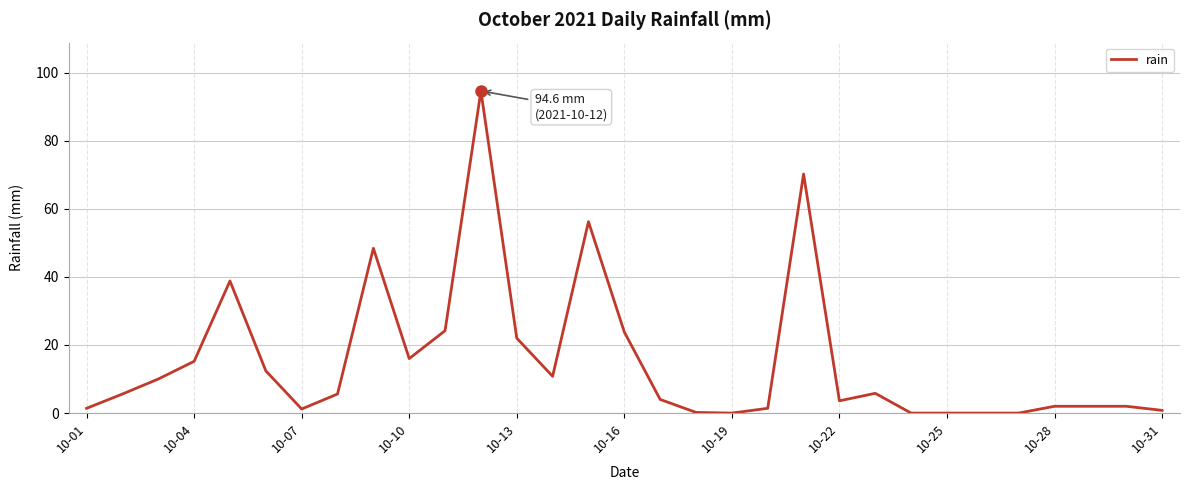

What is the greatest value displayed?

94.6